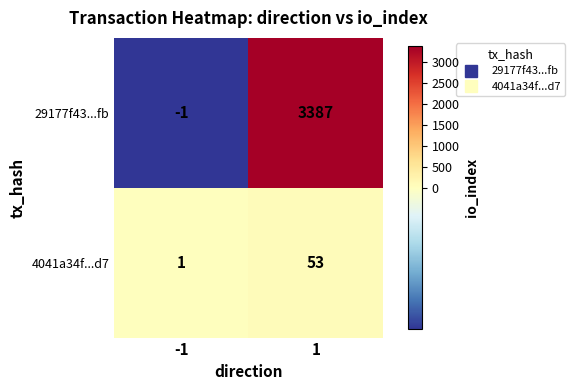

Which label corresponds to the smallest value in the chart?

-1